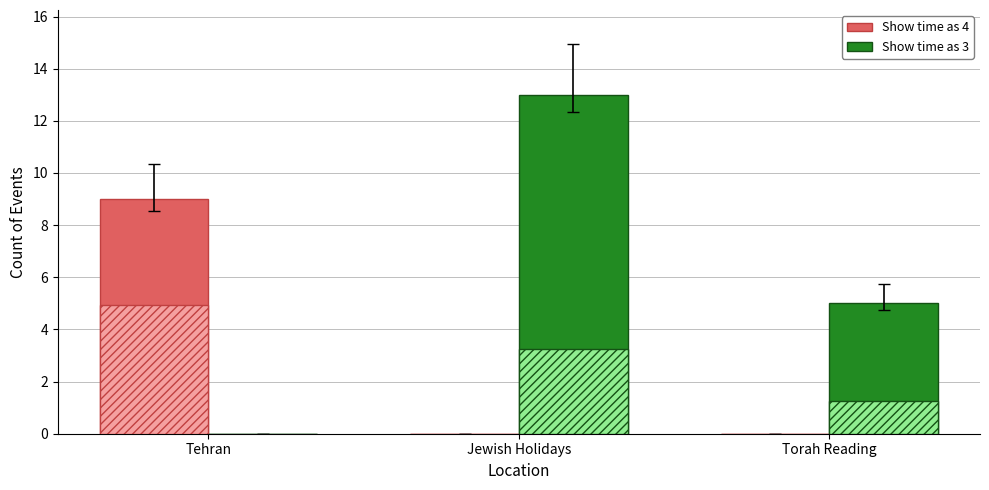

How many data points does each series have?

3